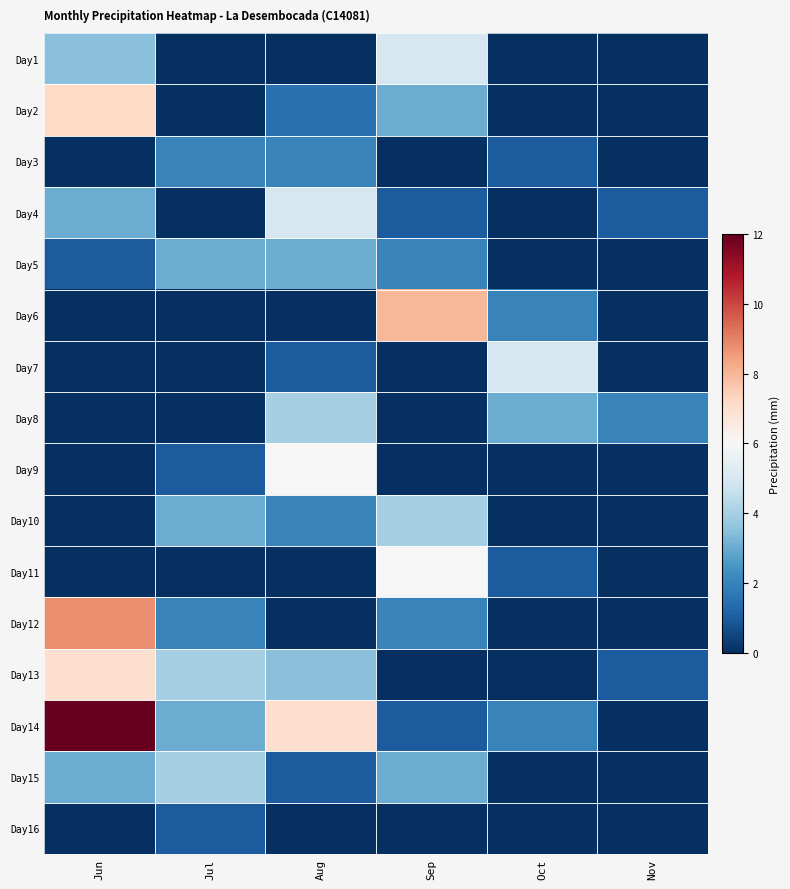

Reading right to left, list all the values displayed in this chart.

Day1: Nov=0.0	Oct=0.0	Sep=5.0	Aug=0.0	Jul=0.0	Jun=3.5
Day2: Nov=0.0	Oct=0.0	Sep=3.0	Aug=1.5	Jul=0.0	Jun=7.2
Day3: Nov=0.0	Oct=1.0	Sep=0.0	Aug=2.0	Jul=2.0	Jun=0.0
Day4: Nov=1.0	Oct=0.0	Sep=1.0	Aug=5.0	Jul=0.0	Jun=3.0
Day5: Nov=0.0	Oct=0.0	Sep=2.0	Aug=3.0	Jul=3.0	Jun=1.0
Day6: Nov=0.0	Oct=2.0	Sep=8.0	Aug=0.0	Jul=0.0	Jun=0.0
Day7: Nov=0.0	Oct=5.0	Sep=0.0	Aug=1.0	Jul=0.0	Jun=0.0
Day8: Nov=2.0	Oct=3.0	Sep=0.0	Aug=4.0	Jul=0.0	Jun=0.0
Day9: Nov=0.0	Oct=0.0	Sep=0.0	Aug=6.0	Jul=1.0	Jun=0.0
Day10: Nov=0.0	Oct=0.0	Sep=4.0	Aug=2.0	Jul=3.0	Jun=0.0
Day11: Nov=0.0	Oct=1.0	Sep=6.0	Aug=0.0	Jul=0.0	Jun=0.0
Day12: Nov=0.0	Oct=0.0	Sep=2.0	Aug=0.0	Jul=2.0	Jun=8.8
Day13: Nov=1.0	Oct=0.0	Sep=0.0	Aug=3.5	Jul=4.0	Jun=7.0
Day14: Nov=0.0	Oct=2.0	Sep=1.0	Aug=7.0	Jul=3.0	Jun=12.0
Day15: Nov=0.0	Oct=0.0	Sep=3.0	Aug=1.0	Jul=4.0	Jun=3.0
Day16: Nov=0.0	Oct=0.0	Sep=0.0	Aug=0.0	Jul=1.0	Jun=0.0